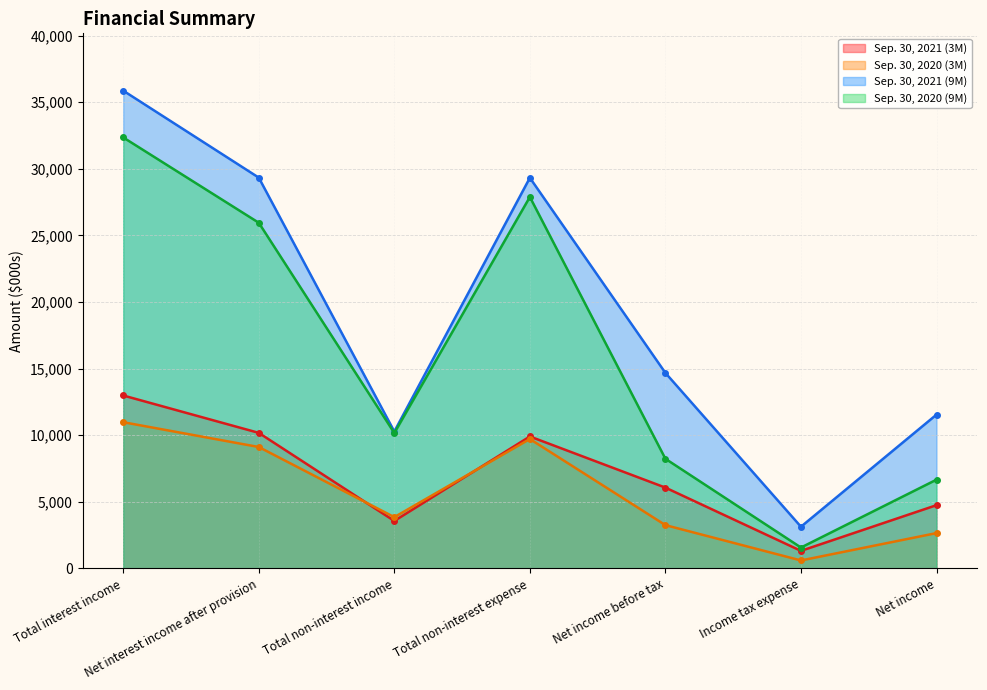

What is the total value across all series at Net interest income after provision?

74575